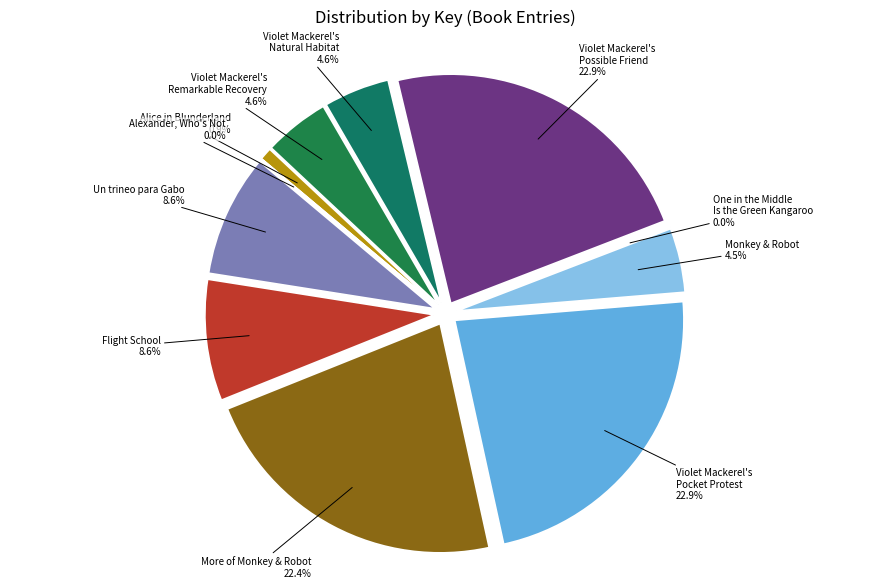

Rank the categories by value from highest to lowest.

Violet Mackerel's Pocket Protest, Violet Mackerel's Possible Friend, More of Monkey & Robot, Un trineo para Gabo, Flight School, Violet Mackerel's Natural Habitat, Violet Mackerel's Remarkable Recovery, Monkey & Robot, Alice in Blunderland, One in the Middle Is the Green Kangaroo, Alexander, Who's Not